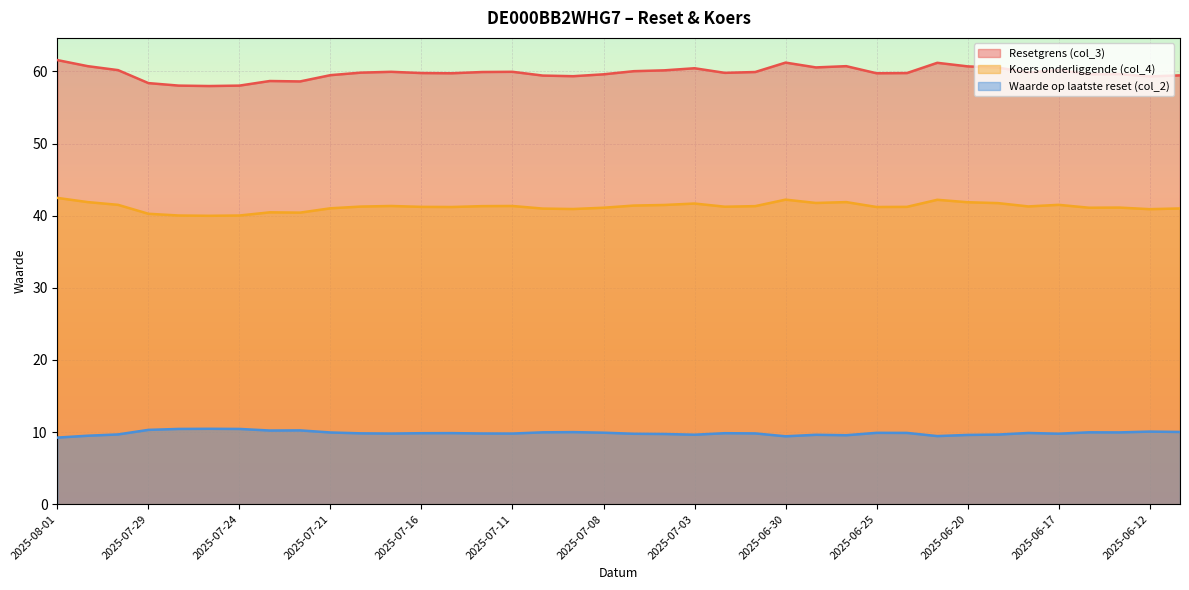

Reading left to right, transcribe all the data shown in this chart.

Resetgrens (col_3): 2025-08-01=61.6	2025-07-31=60.7	2025-07-30=60.2	2025-07-29=58.4	2025-07-28=58.0	2025-07-25=58.0	2025-07-24=58.0	2025-07-23=58.7	2025-07-22=58.6	2025-07-21=59.5	2025-07-18=59.8	2025-07-17=59.9	2025-07-16=59.8	2025-07-15=59.7	2025-07-14=59.9	2025-07-11=59.9	2025-07-10=59.4	2025-07-09=59.3	2025-07-08=59.6	2025-07-07=60.0	2025-07-04=60.1	2025-07-03=60.4	2025-07-02=59.8	2025-07-01=59.9	2025-06-30=61.2	2025-06-27=60.6	2025-06-26=60.7	2025-06-25=59.7	2025-06-24=59.8	2025-06-23=61.2	2025-06-20=60.7	2025-06-19=60.5	2025-06-18=59.9	2025-06-17=60.2	2025-06-16=59.6	2025-06-13=59.6	2025-06-12=59.3	2025-06-11=59.5
Koers onderliggende (col_4): 2025-08-01=42.5	2025-07-31=41.9	2025-07-30=41.5	2025-07-29=40.3	2025-07-28=40.0	2025-07-25=40.0	2025-07-24=40.0	2025-07-23=40.5	2025-07-22=40.4	2025-07-21=41.0	2025-07-18=41.3	2025-07-17=41.3	2025-07-16=41.2	2025-07-15=41.2	2025-07-14=41.3	2025-07-11=41.3	2025-07-10=41.0	2025-07-09=40.9	2025-07-08=41.1	2025-07-07=41.4	2025-07-04=41.5	2025-07-03=41.7	2025-07-02=41.2	2025-07-01=41.3	2025-06-30=42.2	2025-06-27=41.8	2025-06-26=41.9	2025-06-25=41.2	2025-06-24=41.2	2025-06-23=42.2	2025-06-20=41.9	2025-06-19=41.7	2025-06-18=41.3	2025-06-17=41.5	2025-06-16=41.1	2025-06-13=41.1	2025-06-12=40.9	2025-06-11=41.0
Waarde op laatste reset (col_2): 2025-08-01=9.2	2025-07-31=9.5	2025-07-30=9.7	2025-07-29=10.3	2025-07-28=10.4	2025-07-25=10.4	2025-07-24=10.4	2025-07-23=10.2	2025-07-22=10.2	2025-07-21=9.9	2025-07-18=9.8	2025-07-17=9.8	2025-07-16=9.8	2025-07-15=9.8	2025-07-14=9.8	2025-07-11=9.8	2025-07-10=10.0	2025-07-09=10.0	2025-07-08=9.9	2025-07-07=9.8	2025-07-04=9.7	2025-07-03=9.6	2025-07-02=9.8	2025-07-01=9.8	2025-06-30=9.4	2025-06-27=9.6	2025-06-26=9.6	2025-06-25=9.9	2025-06-24=9.9	2025-06-23=9.4	2025-06-20=9.6	2025-06-19=9.7	2025-06-18=9.9	2025-06-17=9.8	2025-06-16=10.0	2025-06-13=9.9	2025-06-12=10.1	2025-06-11=10.0